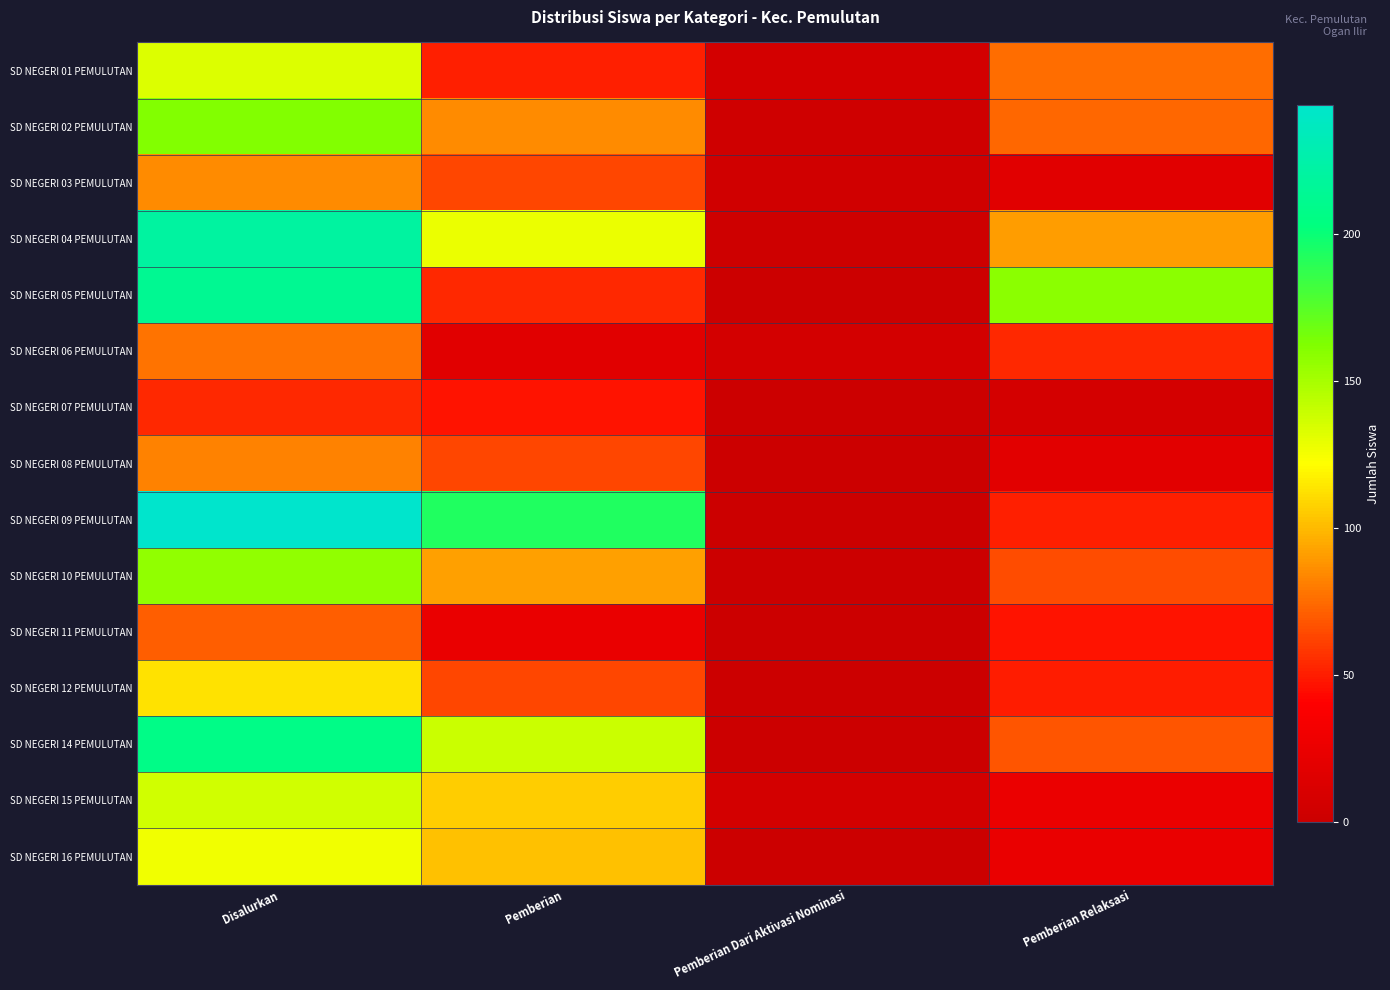

Reading right to left, list all the values displayed in this chart.

SD NEGERI 01 PEMULUTAN: Pemberian Relaksasi=76	Pemberian Dari Aktivasi Nominasi=6	Pemberian=51	Disalurkan=133
SD NEGERI 02 PEMULUTAN: Pemberian Relaksasi=74	Pemberian Dari Aktivasi Nominasi=3	Pemberian=85	Disalurkan=162
SD NEGERI 03 PEMULUTAN: Pemberian Relaksasi=18	Pemberian Dari Aktivasi Nominasi=4	Pemberian=63	Disalurkan=85
SD NEGERI 04 PEMULUTAN: Pemberian Relaksasi=91	Pemberian Dari Aktivasi Nominasi=2	Pemberian=128	Disalurkan=221
SD NEGERI 05 PEMULUTAN: Pemberian Relaksasi=159	Pemberian Dari Aktivasi Nominasi=0	Pemberian=54	Disalurkan=213
SD NEGERI 06 PEMULUTAN: Pemberian Relaksasi=54	Pemberian Dari Aktivasi Nominasi=6	Pemberian=18	Disalurkan=78
SD NEGERI 07 PEMULUTAN: Pemberian Relaksasi=7	Pemberian Dari Aktivasi Nominasi=0	Pemberian=47	Disalurkan=54
SD NEGERI 08 PEMULUTAN: Pemberian Relaksasi=19	Pemberian Dari Aktivasi Nominasi=0	Pemberian=63	Disalurkan=82
SD NEGERI 09 PEMULUTAN: Pemberian Relaksasi=51	Pemberian Dari Aktivasi Nominasi=0	Pemberian=193	Disalurkan=244
SD NEGERI 10 PEMULUTAN: Pemberian Relaksasi=65	Pemberian Dari Aktivasi Nominasi=0	Pemberian=92	Disalurkan=157
SD NEGERI 11 PEMULUTAN: Pemberian Relaksasi=47	Pemberian Dari Aktivasi Nominasi=0	Pemberian=24	Disalurkan=71
SD NEGERI 12 PEMULUTAN: Pemberian Relaksasi=50	Pemberian Dari Aktivasi Nominasi=0	Pemberian=63	Disalurkan=113
SD NEGERI 14 PEMULUTAN: Pemberian Relaksasi=68	Pemberian Dari Aktivasi Nominasi=0	Pemberian=139	Disalurkan=207
SD NEGERI 15 PEMULUTAN: Pemberian Relaksasi=25	Pemberian Dari Aktivasi Nominasi=6	Pemberian=106	Disalurkan=137
SD NEGERI 16 PEMULUTAN: Pemberian Relaksasi=24	Pemberian Dari Aktivasi Nominasi=0	Pemberian=102	Disalurkan=126